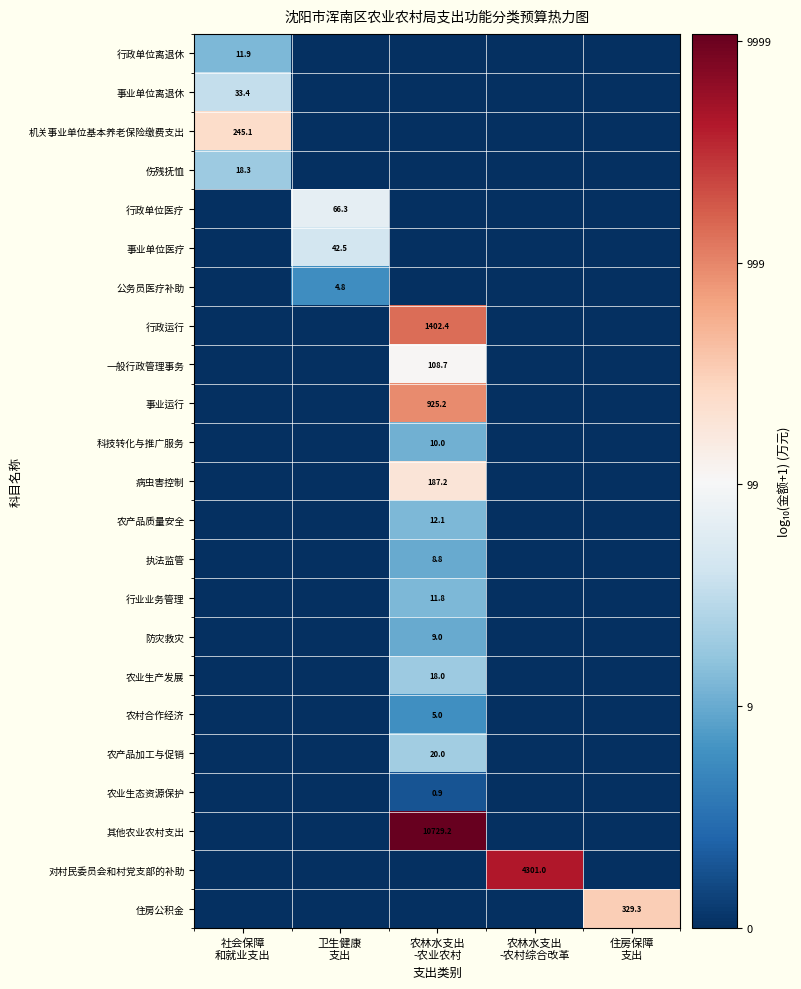

How many values in the 行政运行 series exceed 0?

1